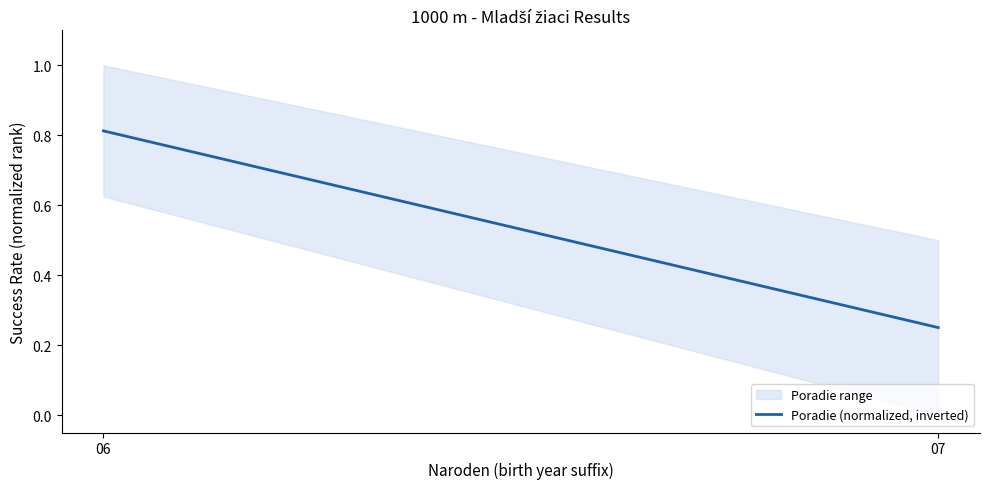

What is the sum of all values?

1.1